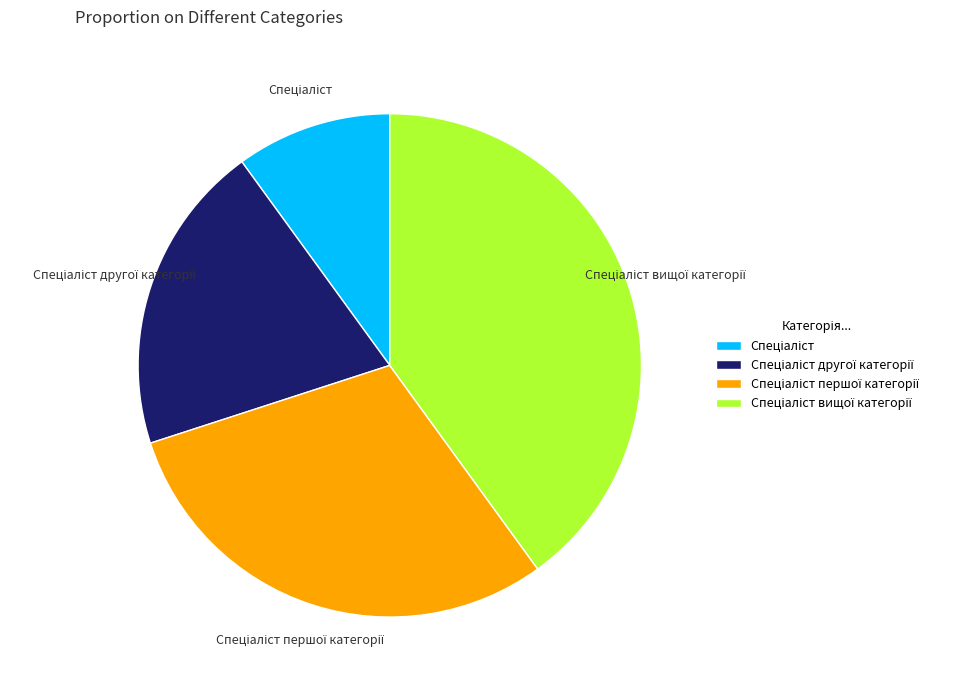

Does any single category account for the majority?

No